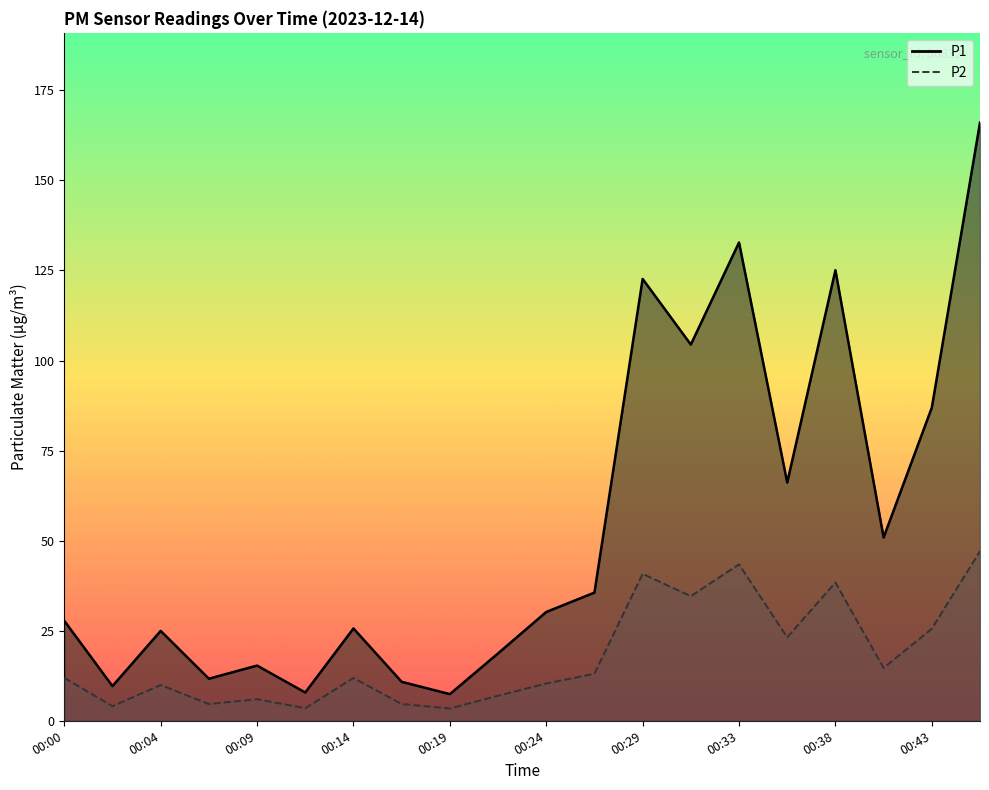

What is the sum of all P1 line values?

1080.4